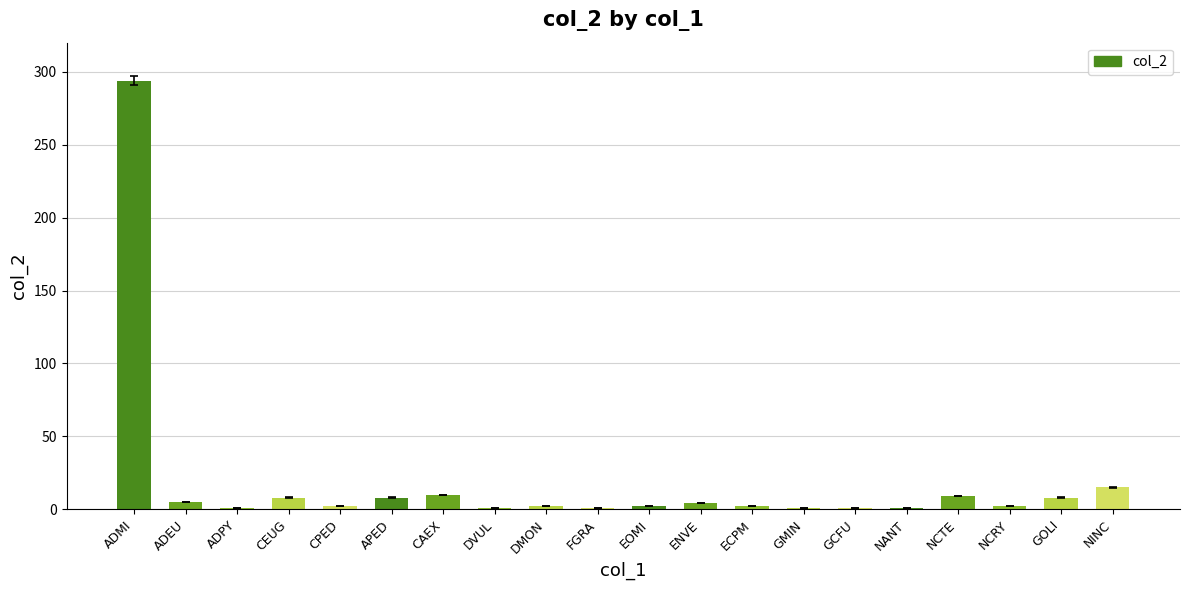

What position from the left is NINC?

20